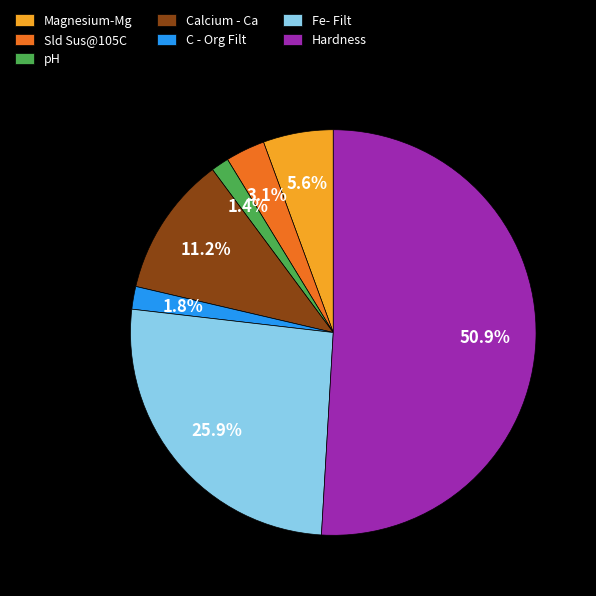

To the nearest percent, what is the difference between the Magnesium-Mg and pH slice percentages?

4%